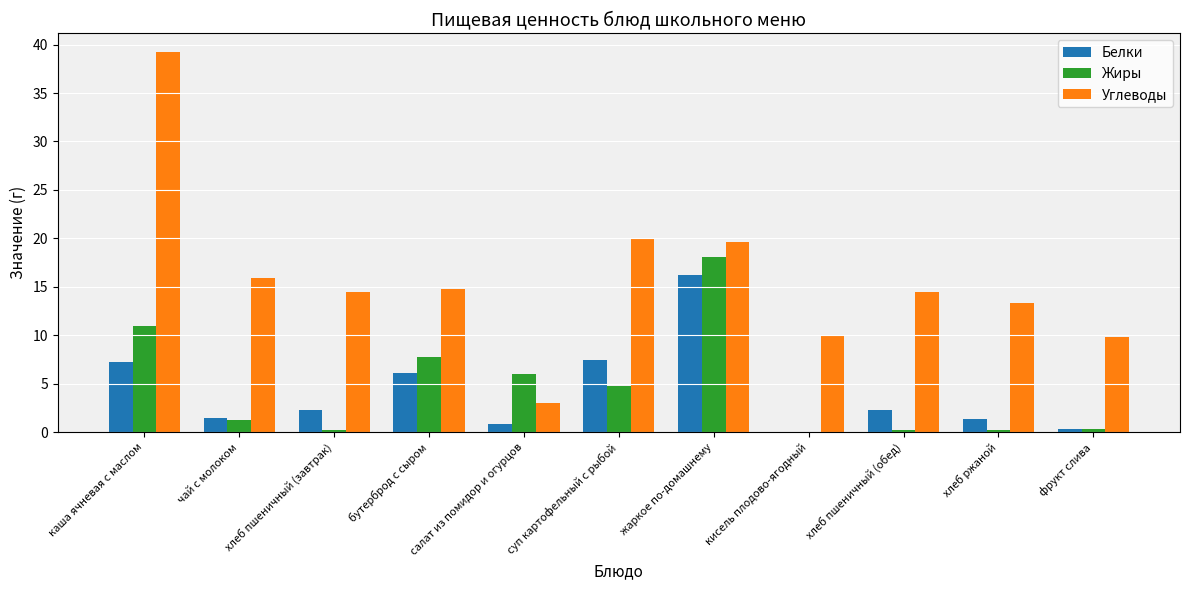

Where is Углеводы nearest to the value 21?

суп картофельный с рыбой